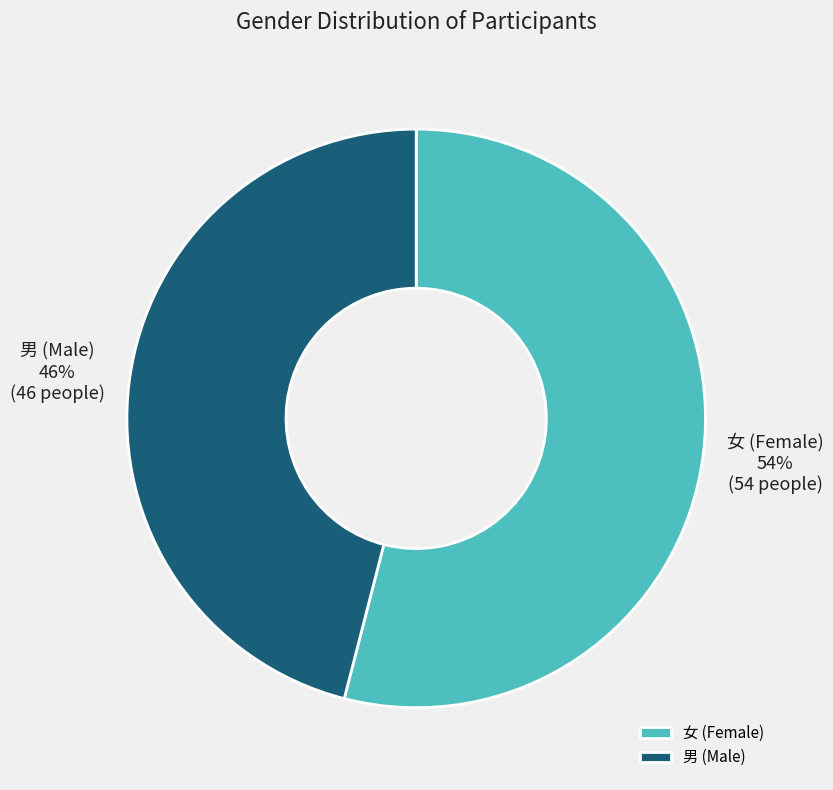

Count the number of slices in the pie.

2